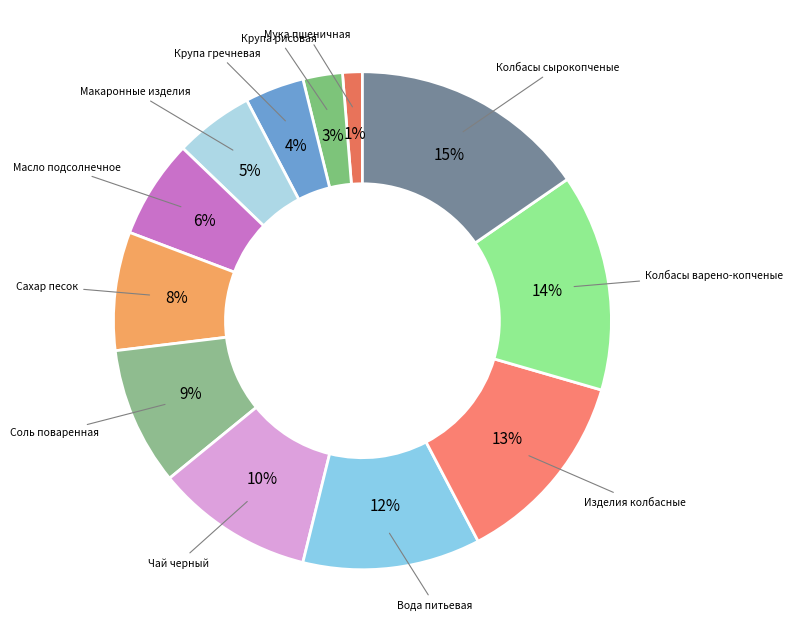

To the nearest percent, what is the average slice percentage?

8%